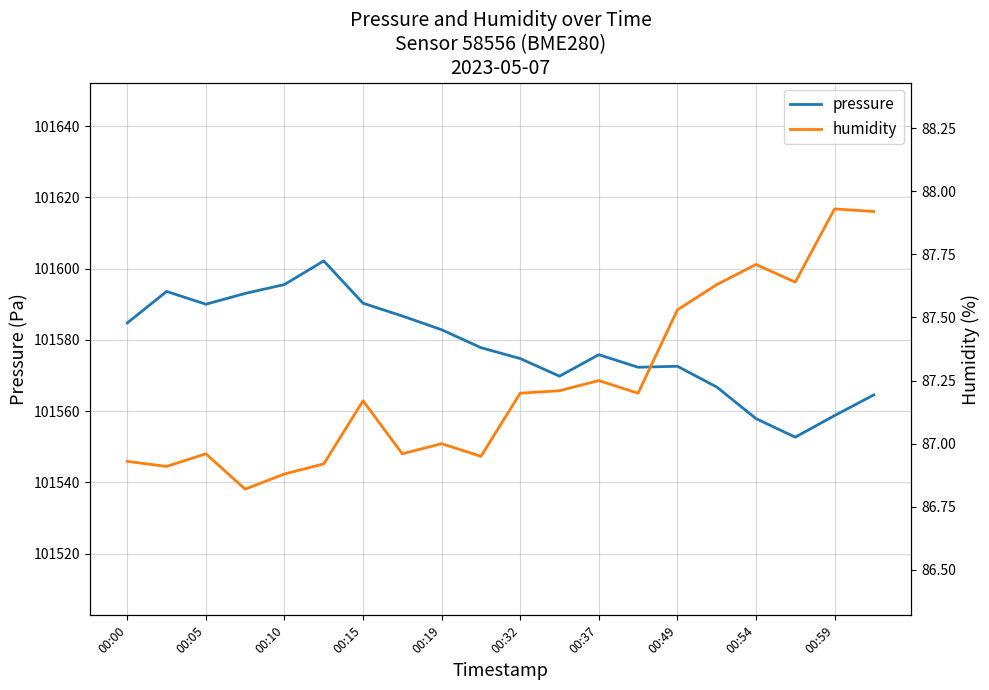

In pressure, how many points are higher than both neighbors (excluding endpoints)?

4